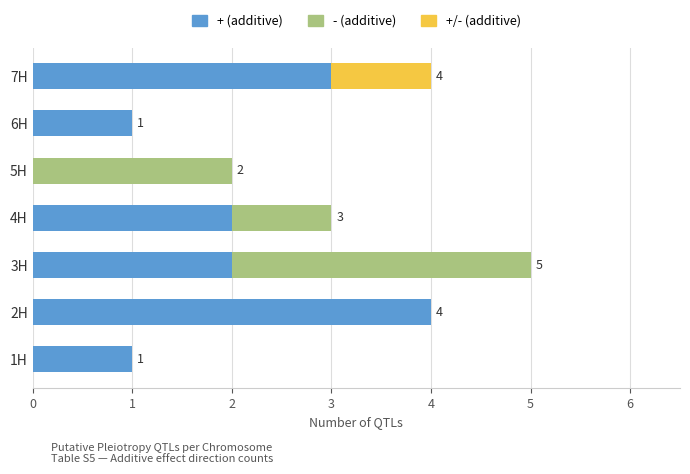

At which category is the sum across all series the highest?

3H